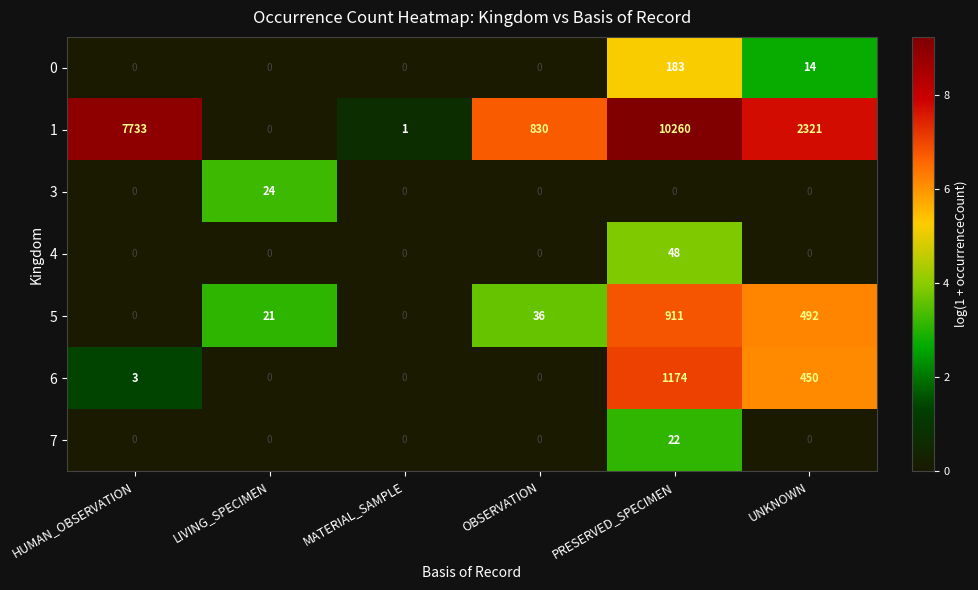

What is the total value across all series at HUMAN_OBSERVATION?

7736